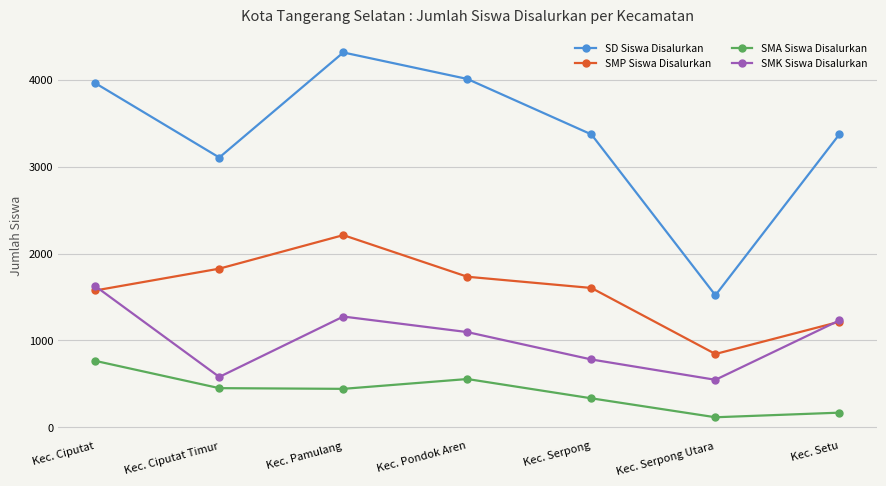

What is the difference between the maximum and minimum values in the SD Siswa Disalurkan series?

2794